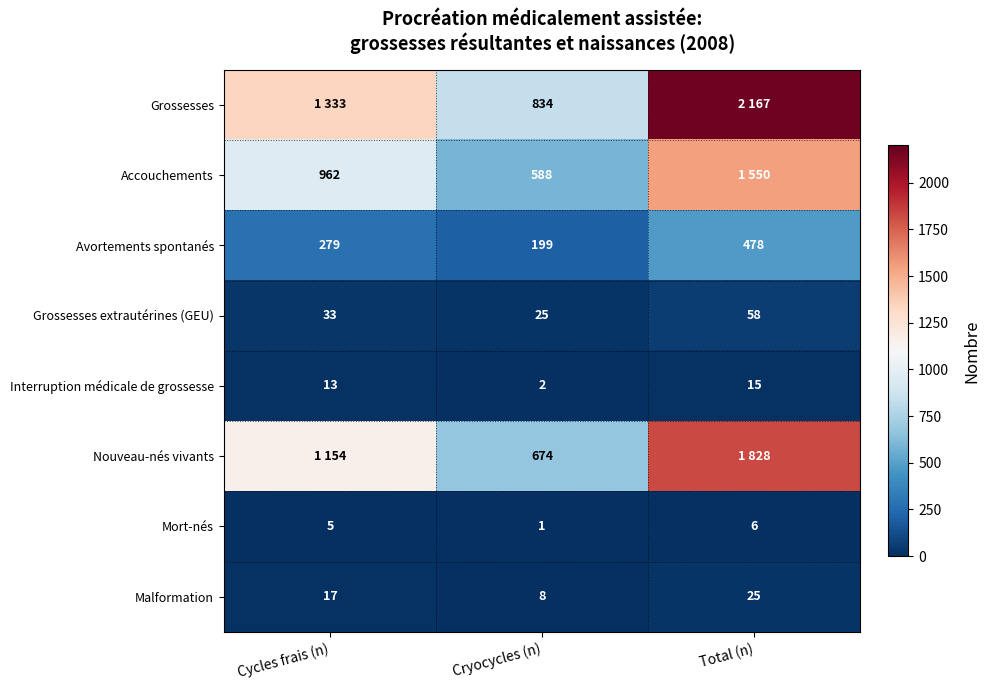

Is the value of Grossesses extrautérines (GEU) at Cycles frais (n) greater than the value of Mort-nés at Total (n)?

Yes